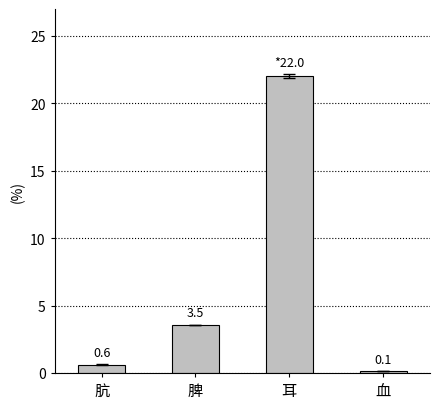

Reading left to right, transcribe all the data shown in this chart.

肮=0.6	脾=3.5	耳=22.0	血=0.1